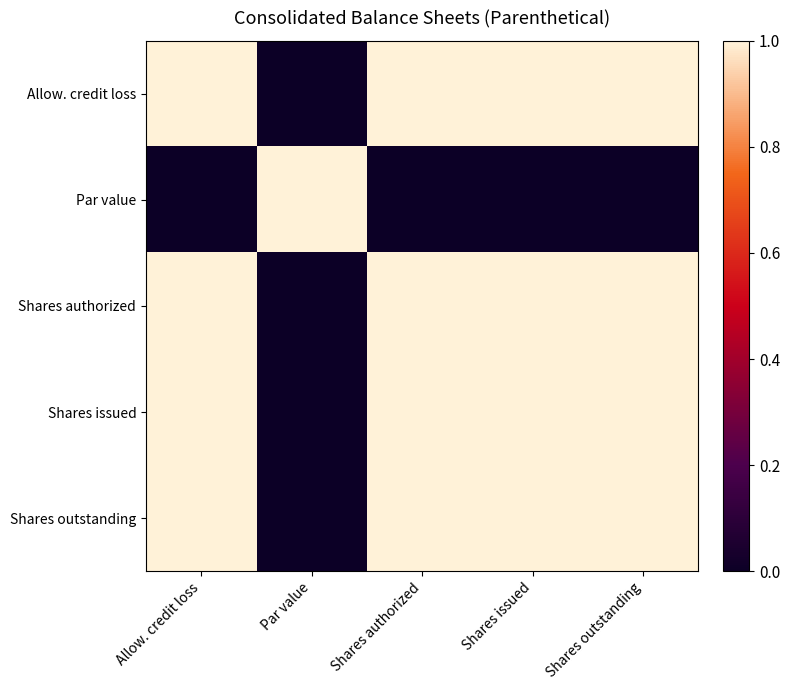

What is the greatest value displayed?

1.0